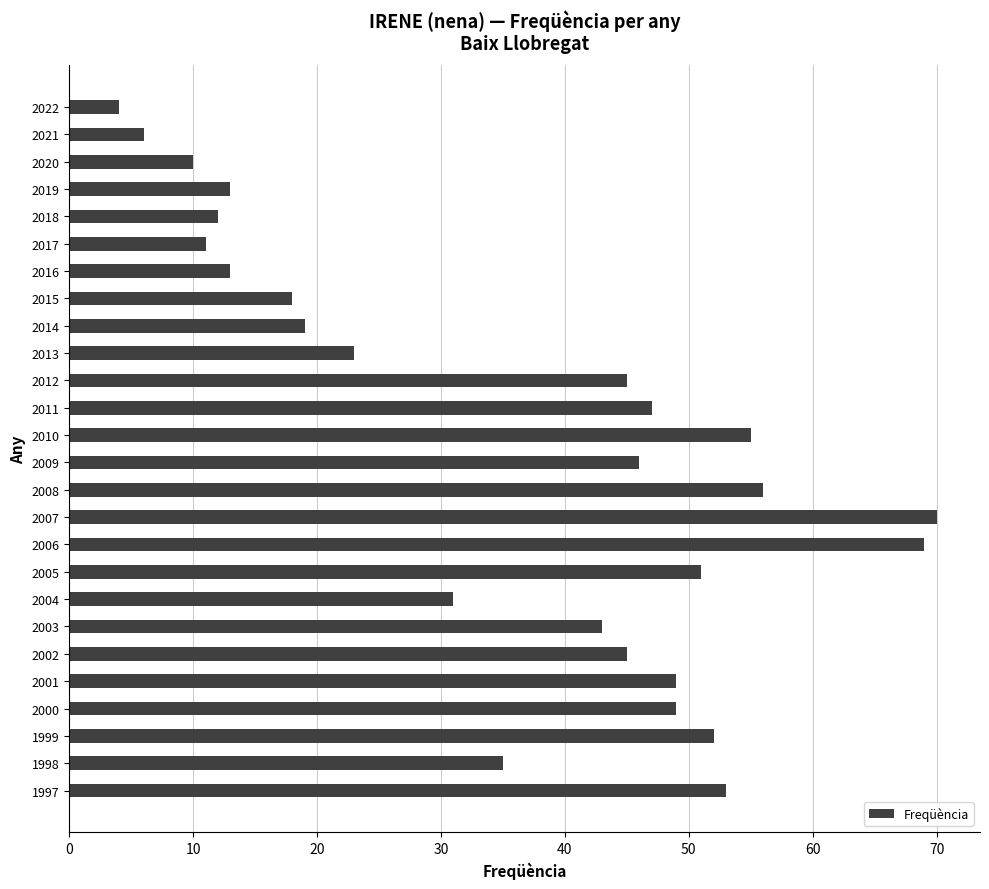

What is the difference between the maximum and minimum values?

66